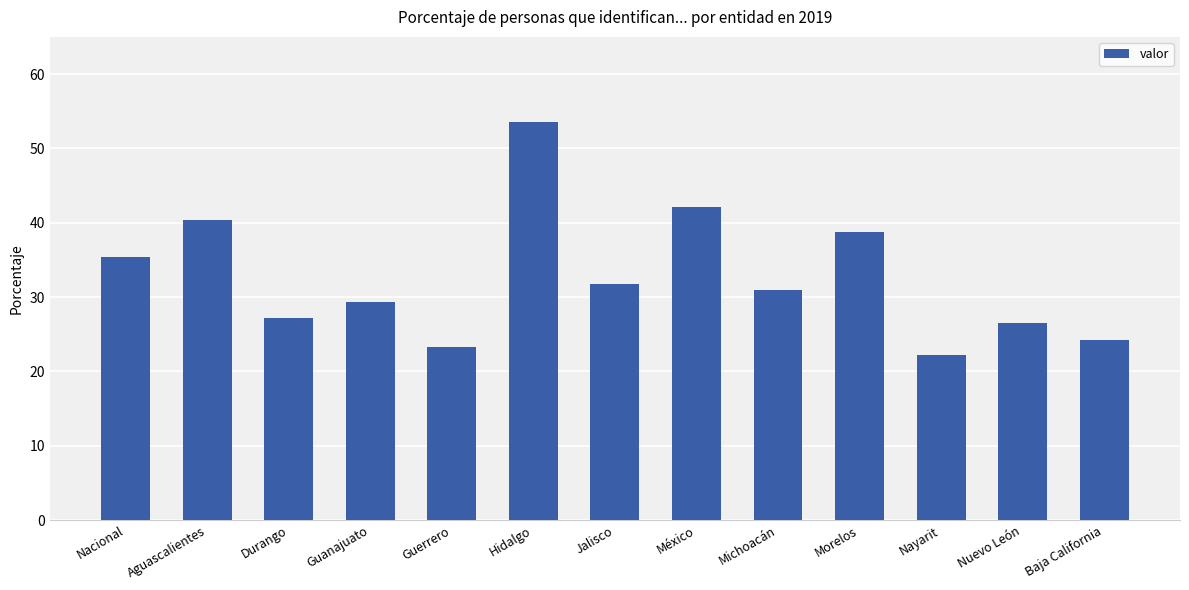

Where does the data first go above 30?

Nacional